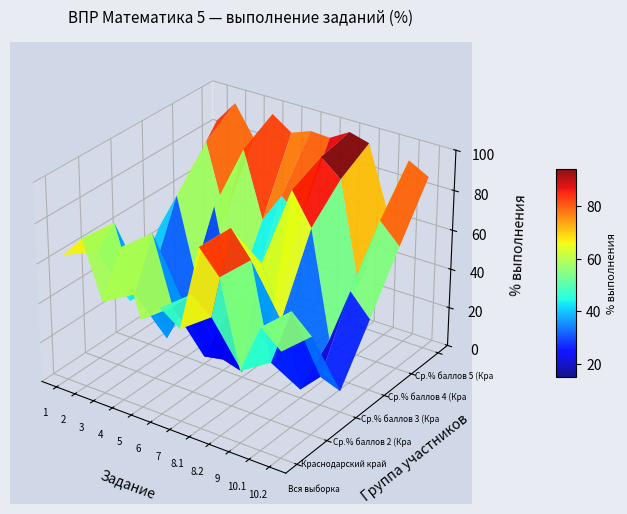

What is the difference between the highest and lowest values at 10.2?

77.0